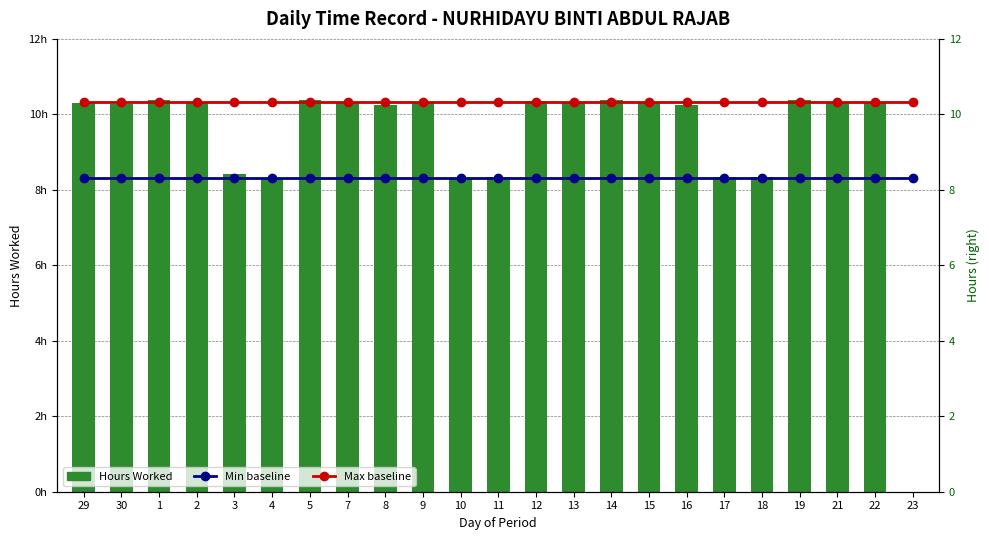

Reading right to left, what are all the values shown in this chart?

Min hrs: 8.3	8.3	8.3	8.3	8.3	8.3	8.3	8.3	8.3	8.3	8.3	8.3	8.3	8.3	8.3	8.3	8.3	8.3	8.3	8.3	8.3	8.3	8.3
Max hrs: 10.3	10.3	10.3	10.3	10.3	10.3	10.3	10.3	10.3	10.3	10.3	10.3	10.3	10.3	10.3	10.3	10.3	10.3	10.3	10.3	10.3	10.3	10.3
Hours Worked: 0.0	10.3	10.3	10.4	8.3	8.3	10.2	10.3	10.4	10.3	10.3	8.3	8.3	10.3	10.3	10.3	10.4	8.3	8.4	10.3	10.4	10.3	10.3